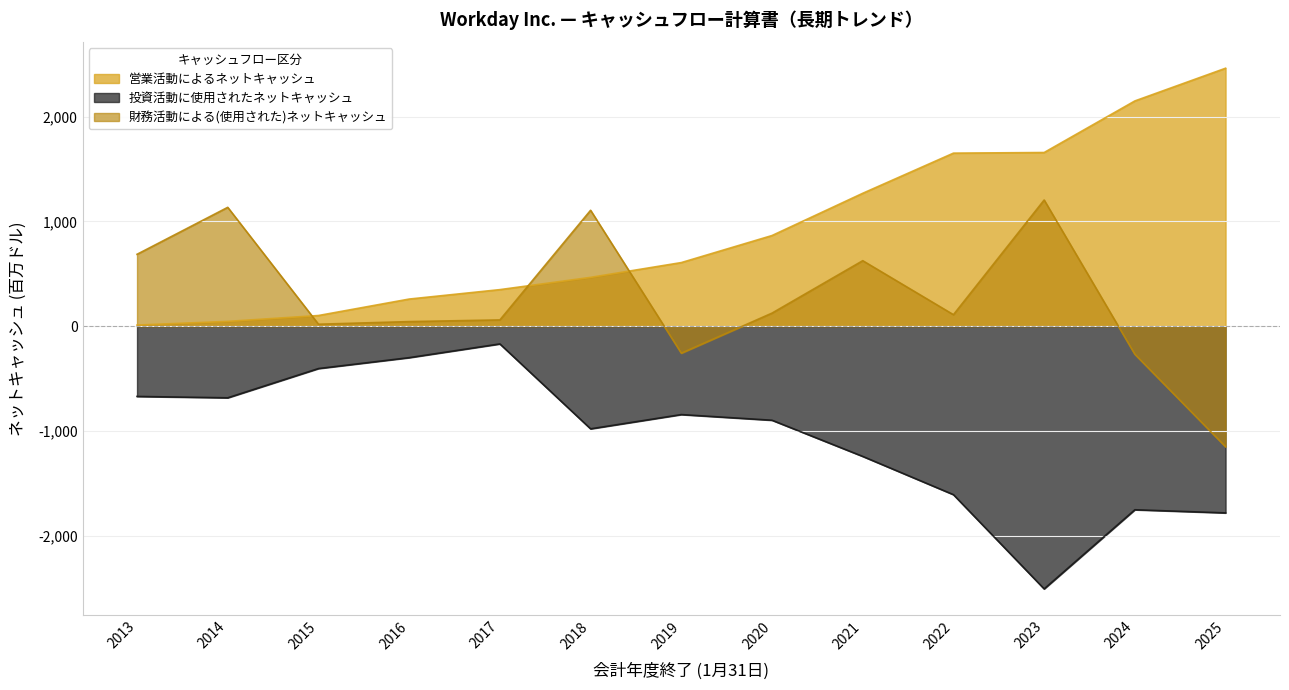

Which series has the widest spread of values?

営業活動によるネットキャッシュ